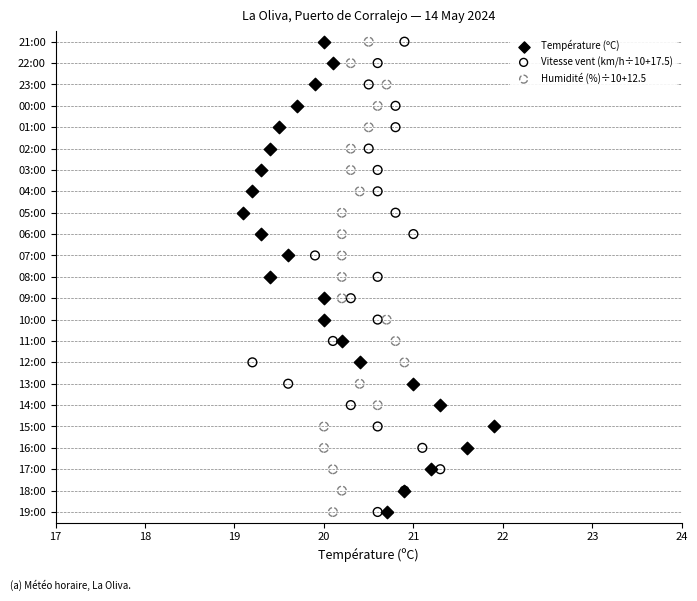

What are all the series names shown in the legend?

Température (ºC), Vitesse vent (km/h÷10+17.5), Humidité (%)÷10+12.5